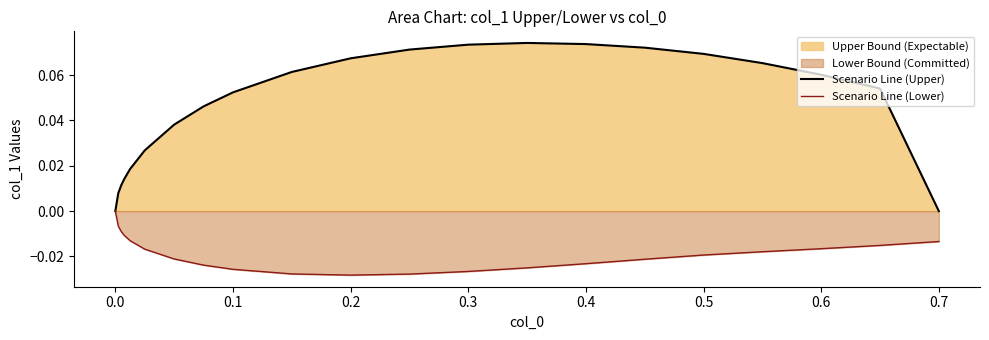

Rank the series by their average value, from highest to lowest.

Scenario Line (Upper), Scenario Line (Lower)